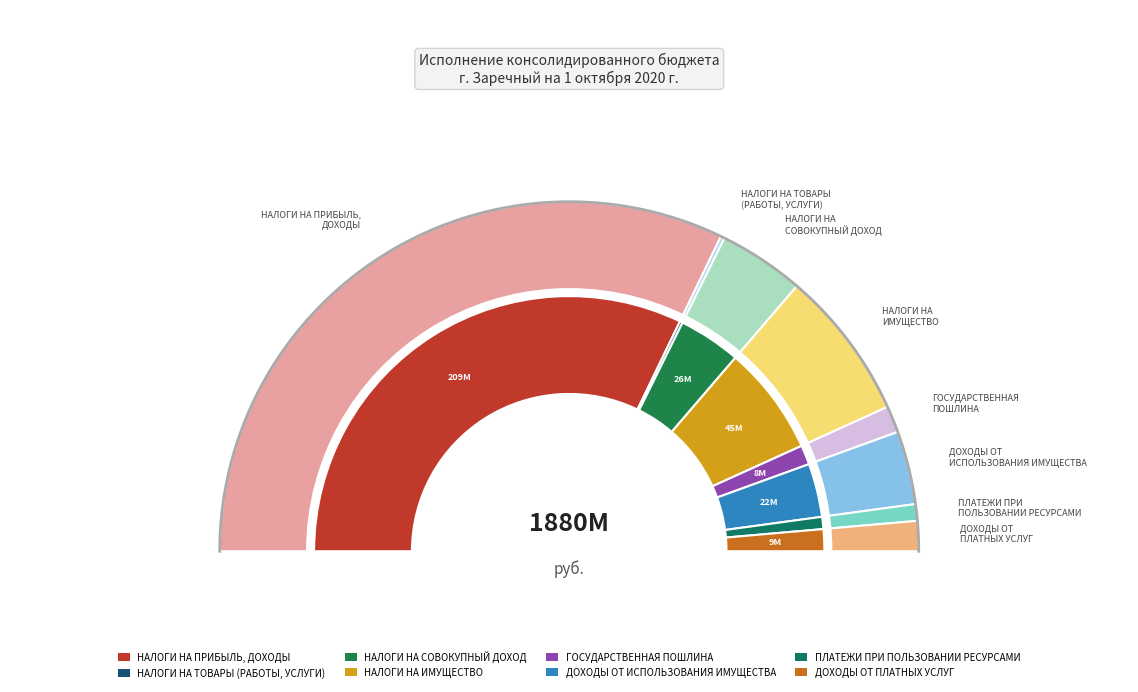

How many slices are in this pie chart?

8